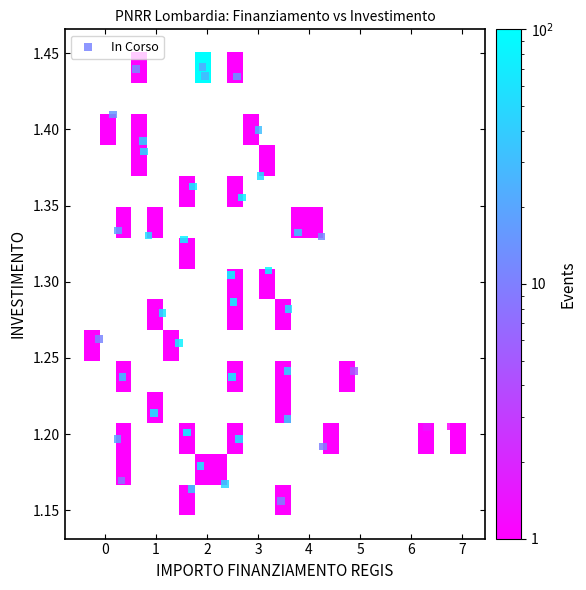

What is the range of X values (max minus min)?

6.9